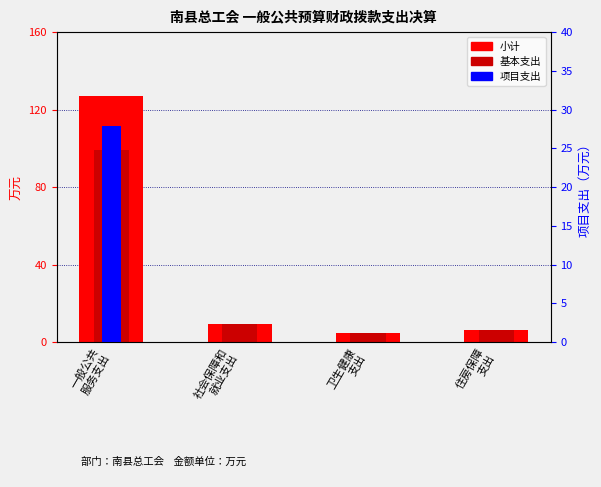

Is the value of 基本支出 at 一般公共
服务支出 greater than the value of 小计 at 社会保障和
就业支出?

Yes